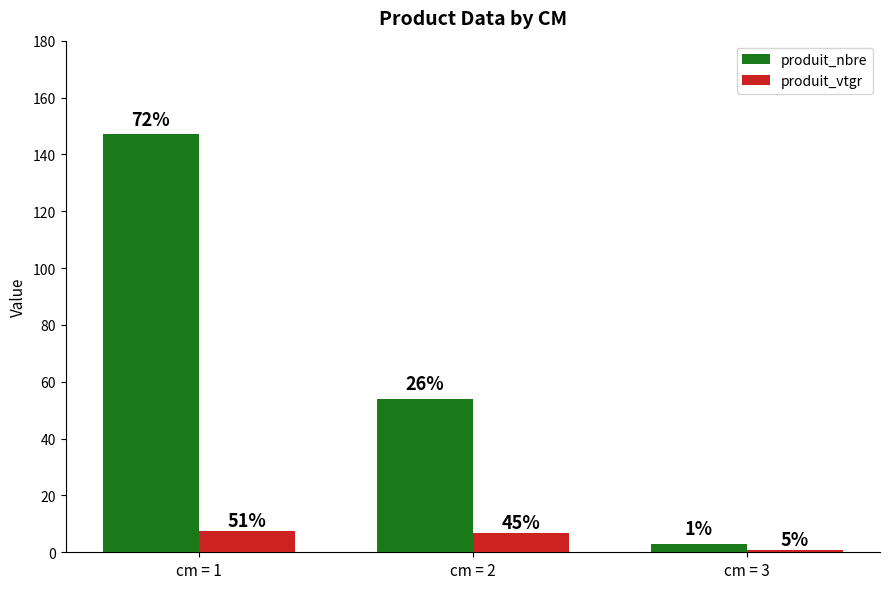

True or false: produit_vtgr has a value of 6.6 at cm = 2.

True